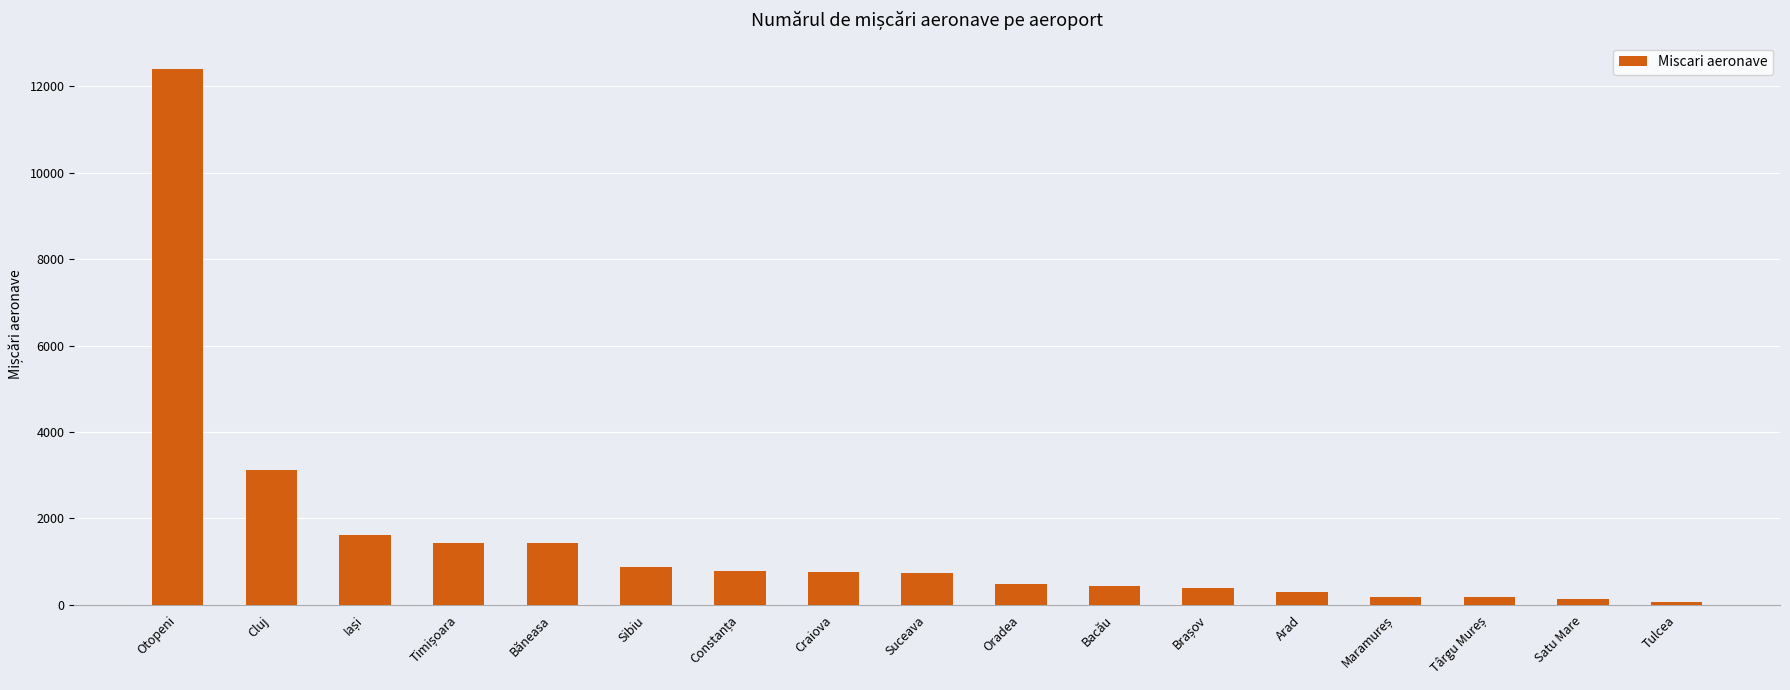

What is the difference between the second highest and minimum values?

3061